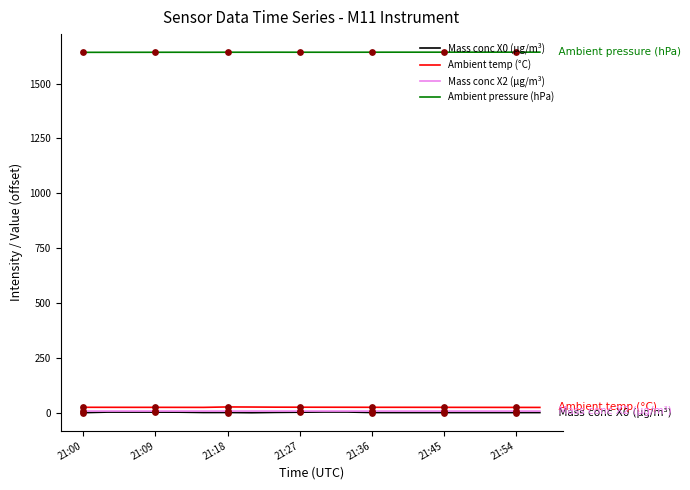

True or false: Ambient temp (°C) and Mass conc X0 (μg/m³) intersect in this chart.

False